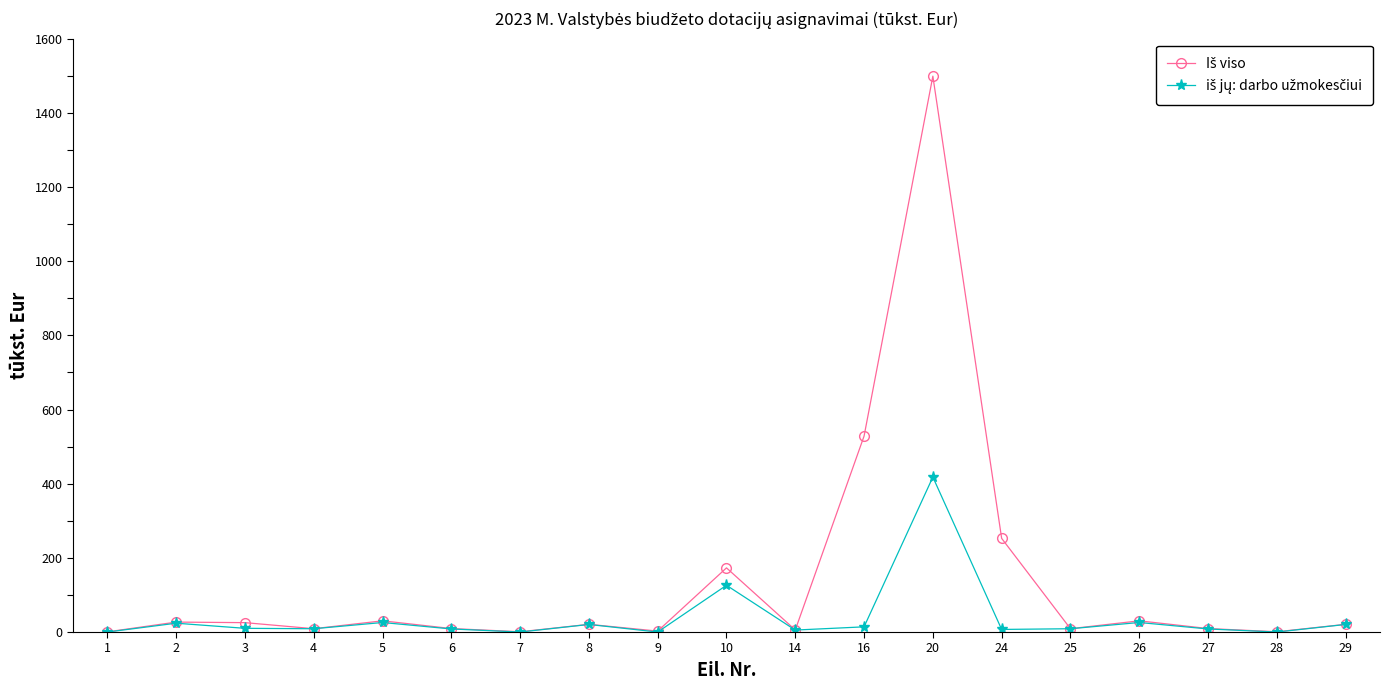

What is the greatest value displayed?

1499.0